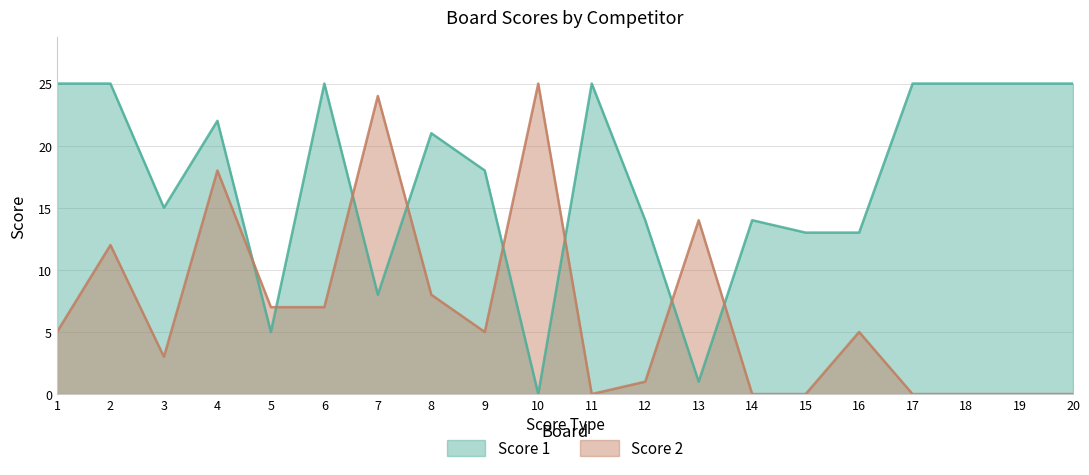

What are all the series names shown in the legend?

Score 1, Score 2